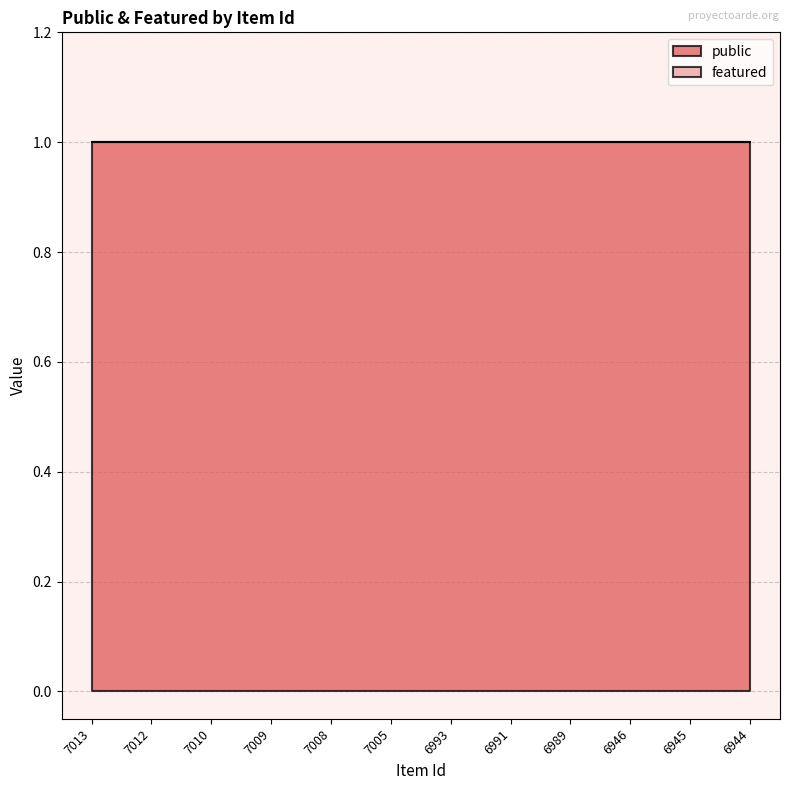

List the series in order of their overall mean, lowest first.

featured, public